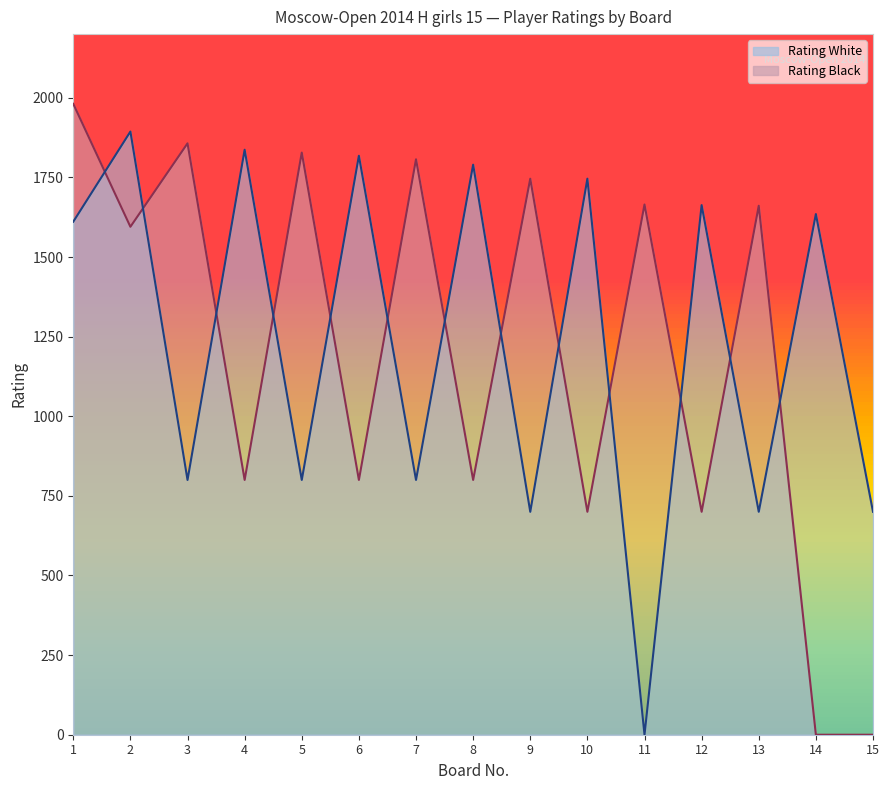

What is the difference between the Zakariadze Irina values at 6 and 5?

1018